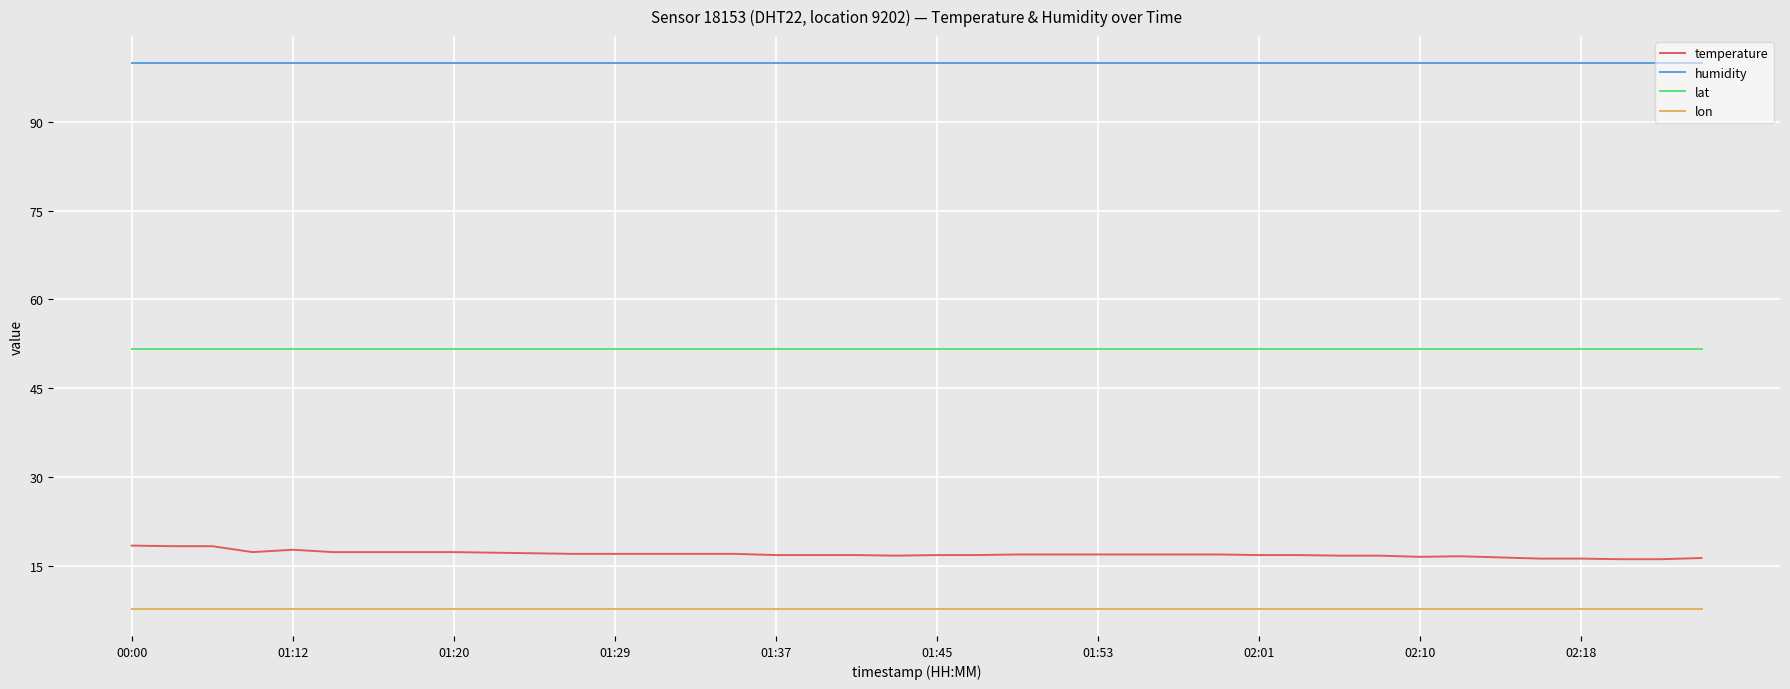

True or false: humidity and lat cross at least once.

False